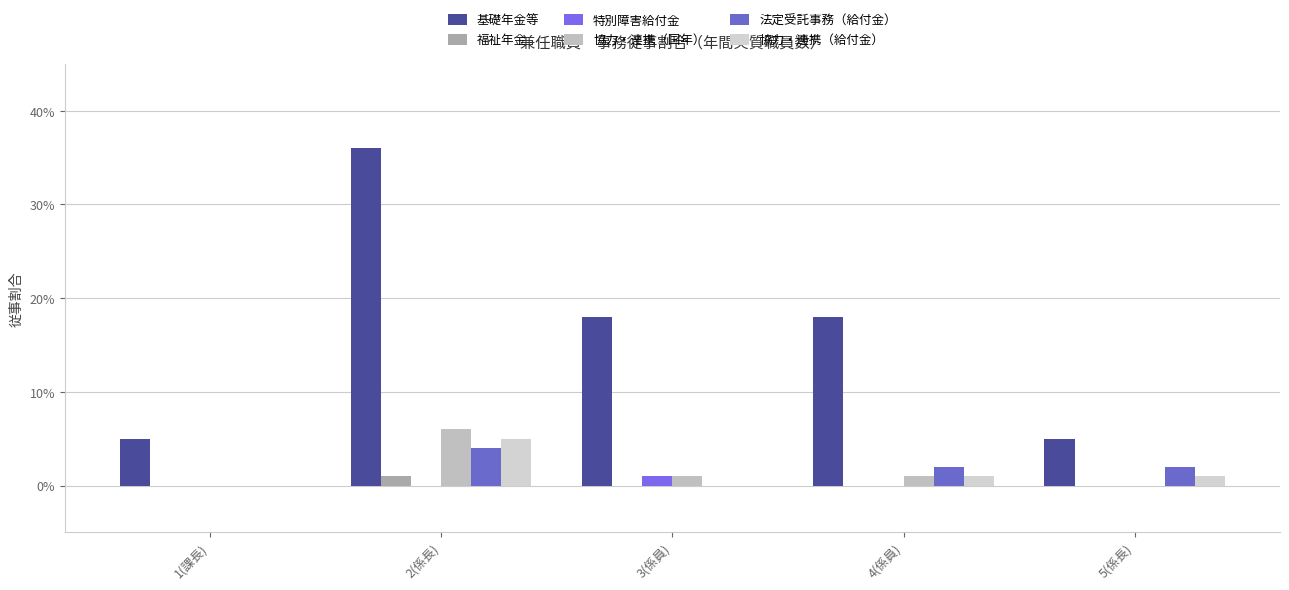

Does the chart contain stacked bars?

No